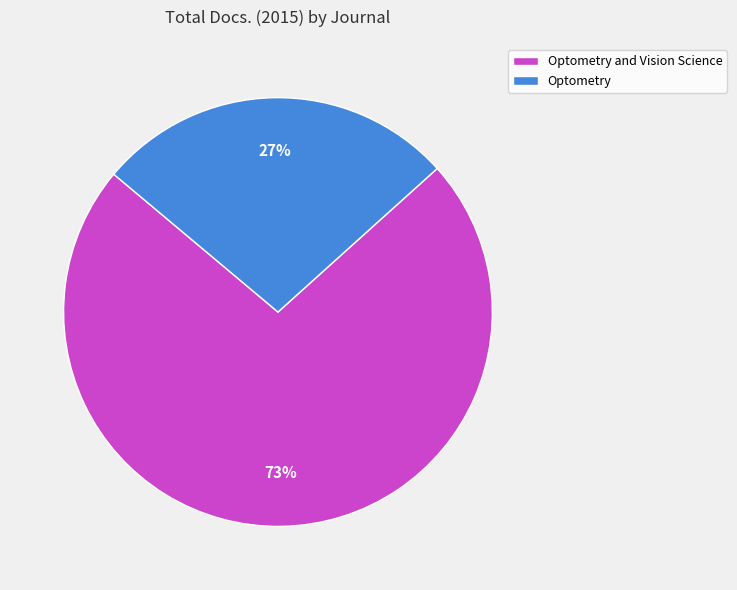

How many slices are in this pie chart?

2